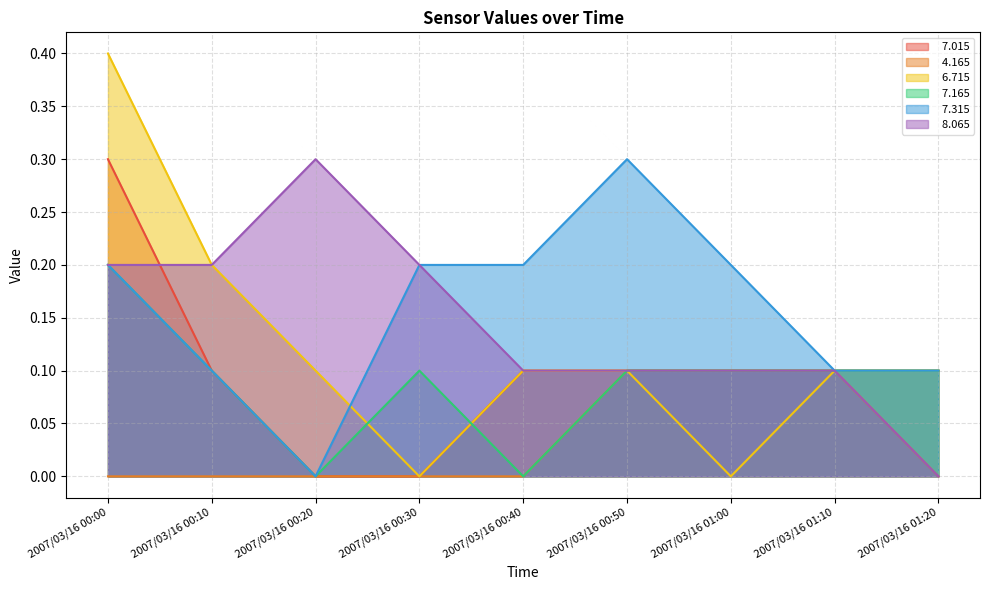

True or false:   7.015 has more than 2 interior local peaks.

False